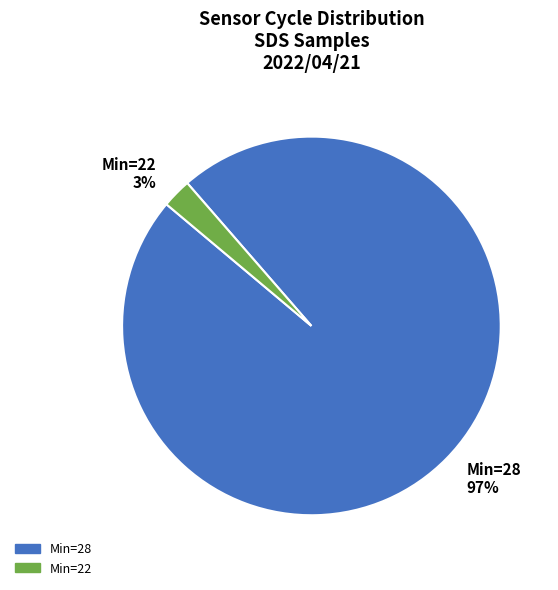

What is the smallest slice in the pie chart?

Min=22 3%